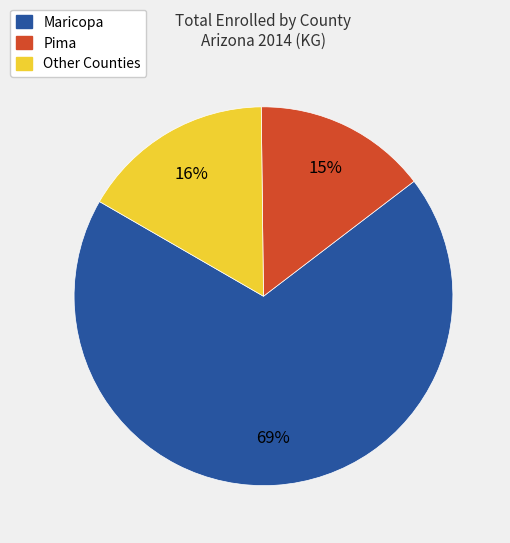

Is there any slice that represents more than half of the pie?

Yes